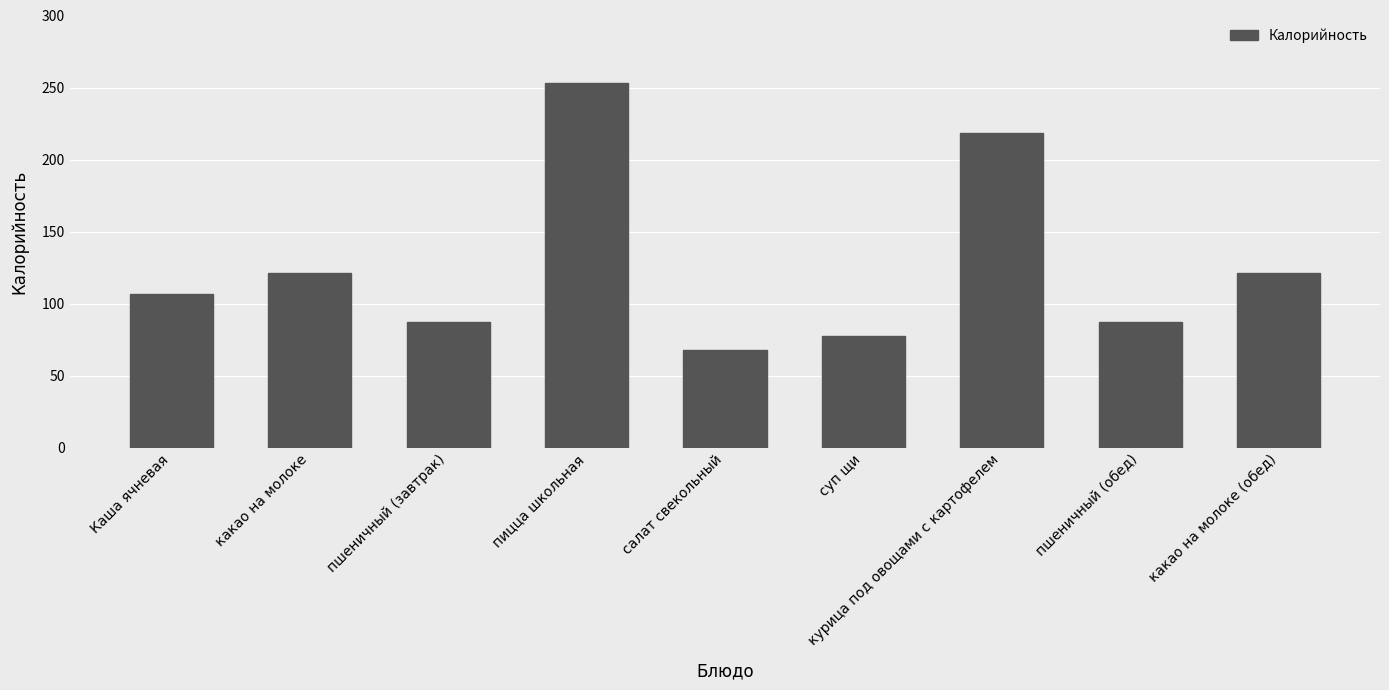

What is the change in value from суп щи to курица под овощами с картофелем?

+141.2